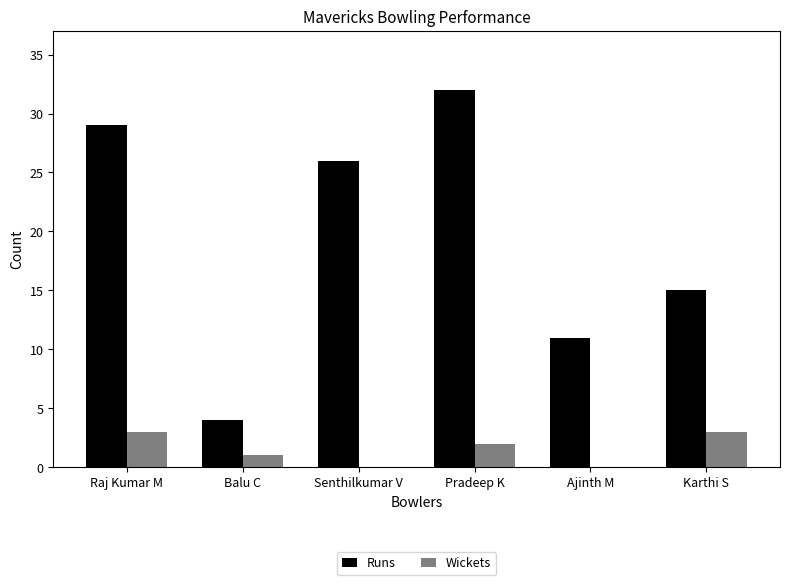

What is the sum of the Runs values at Balu C and Raj Kumar M?

33